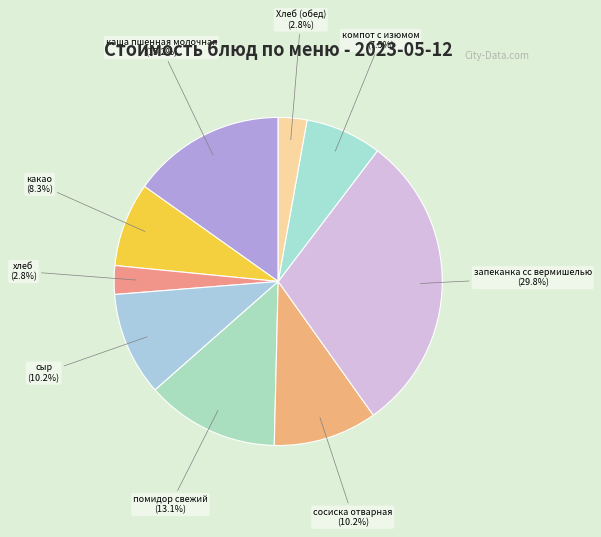

What is the largest slice in the pie chart?

запеканка сс вермишелью